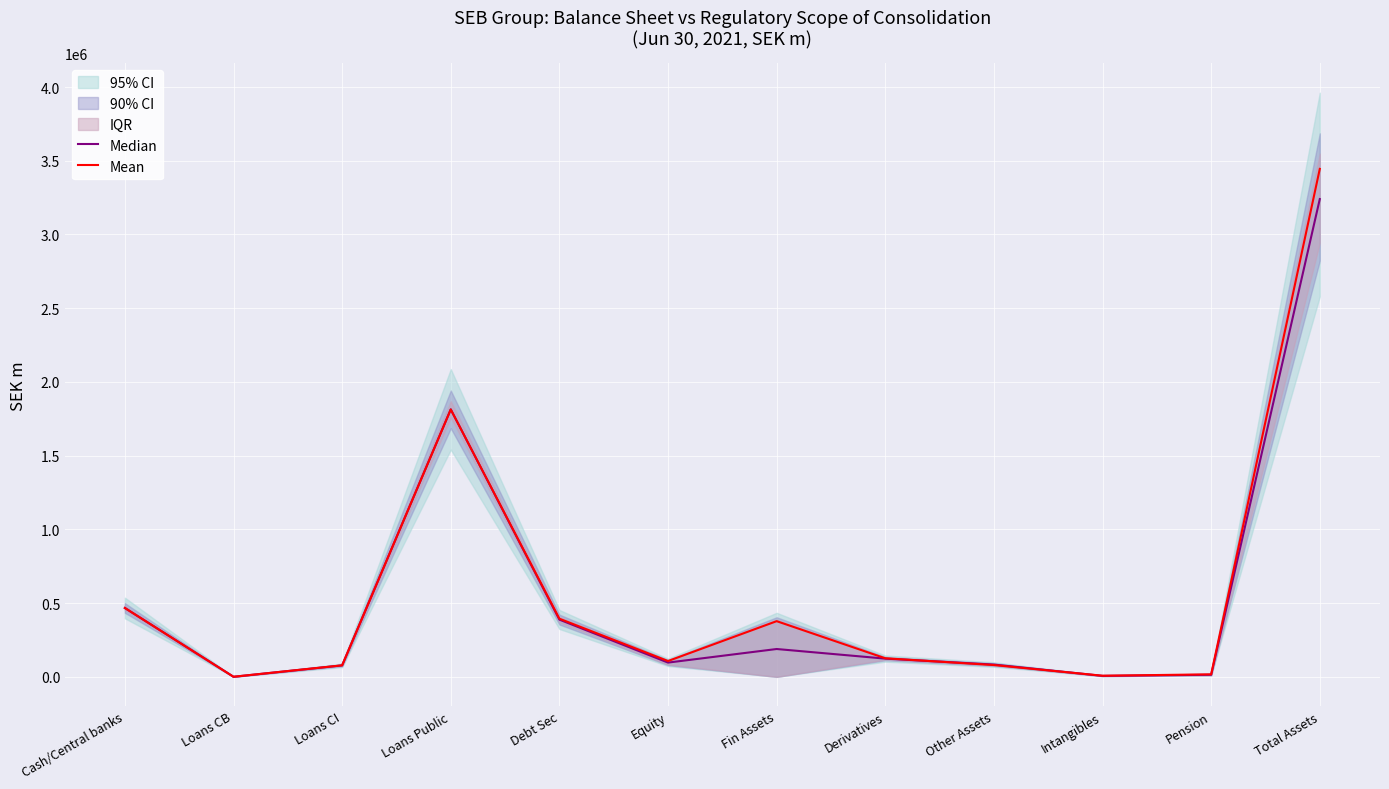

What is the label of the 7th point from the right?

Equity